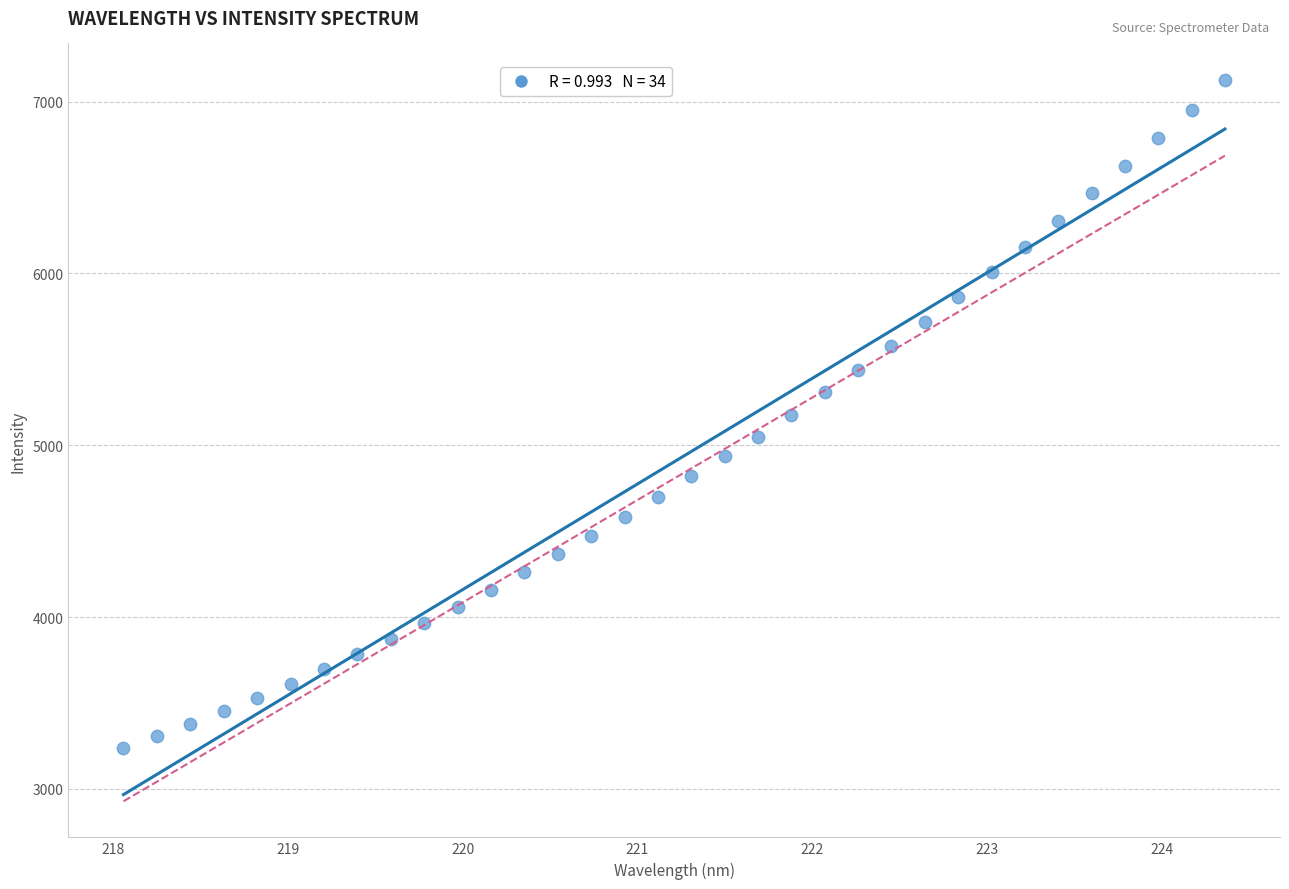

What is the range of Y values (max minus min)?

3891.4